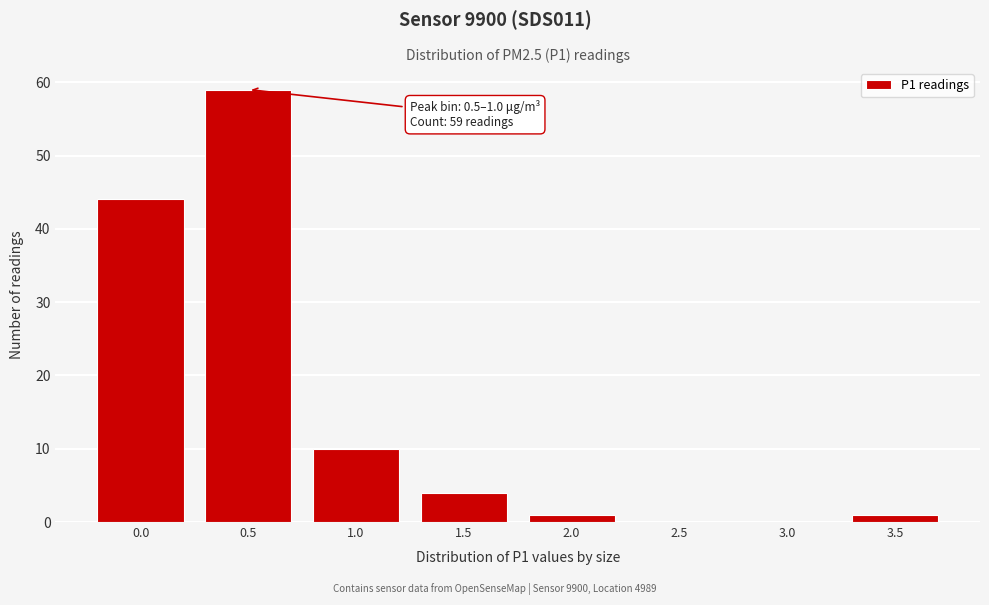

Reading left to right, list all the values displayed in this chart.

0.0=44	0.5=59	1.0=10	1.5=4	2.0=1	2.5=0	3.0=0	3.5=1